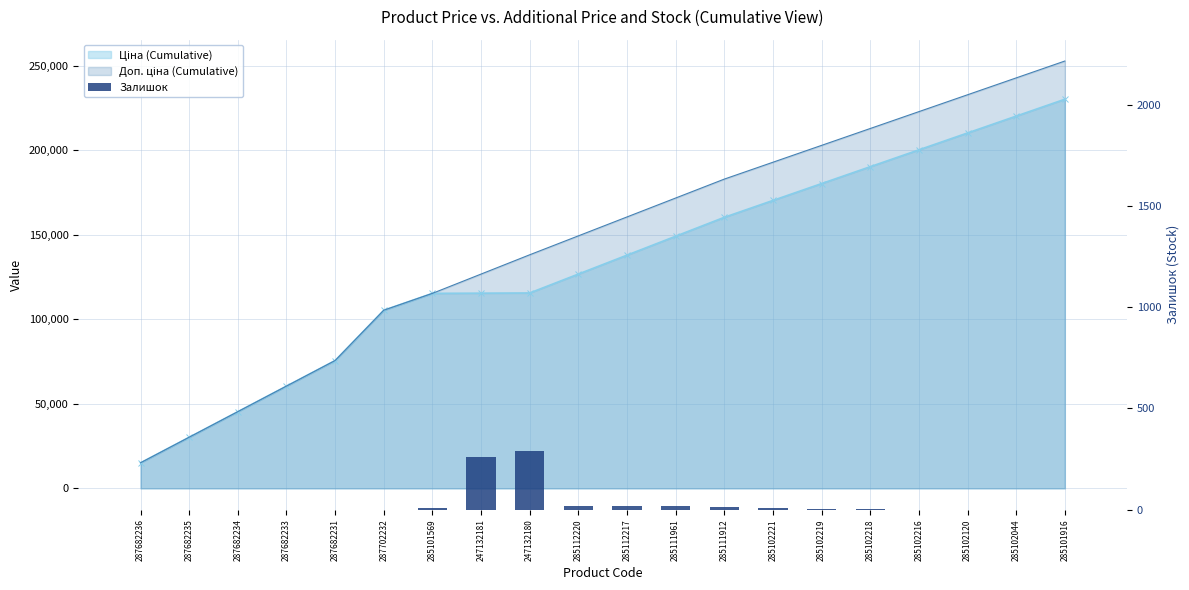

Reading left to right, what are all the values shown in this chart?

0	0	0	0	0	0	7	260	290	17	17	17	15	8	6	3	0	0	1	0